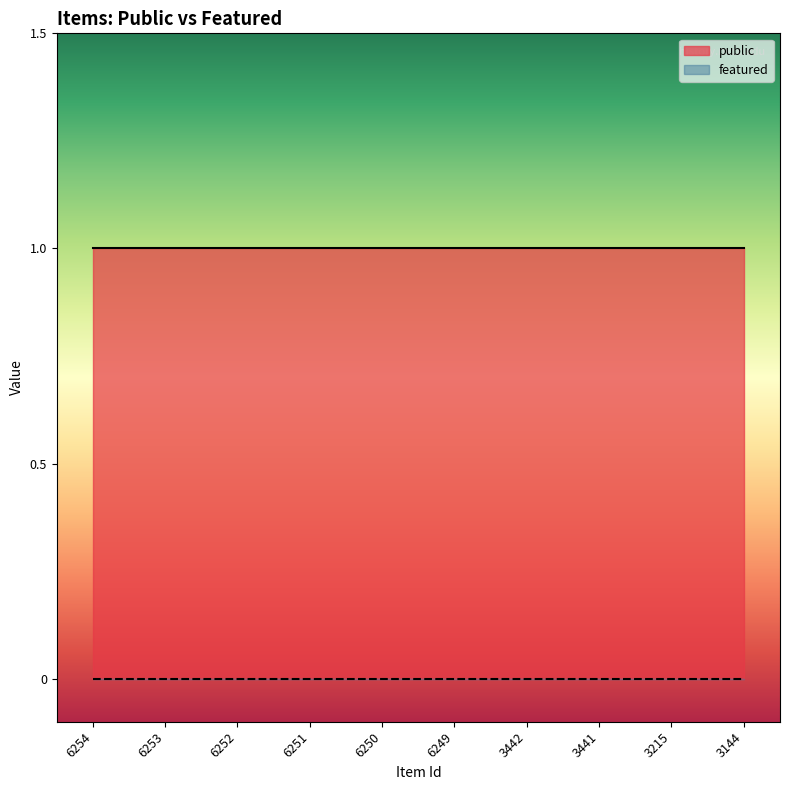

What are all the series names shown in the legend?

public, featured